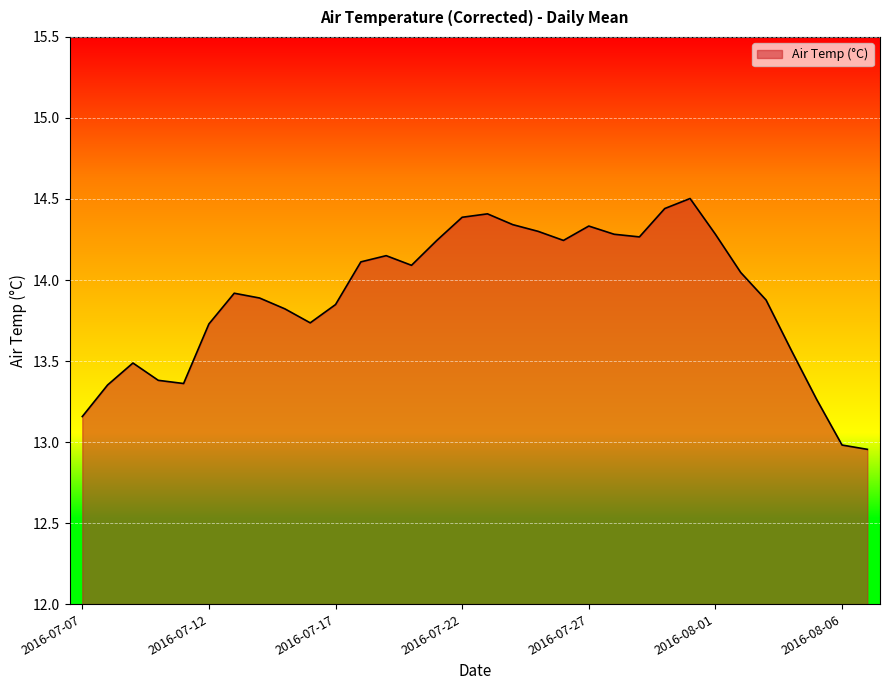

What is the difference between the maximum and minimum values?

1.5